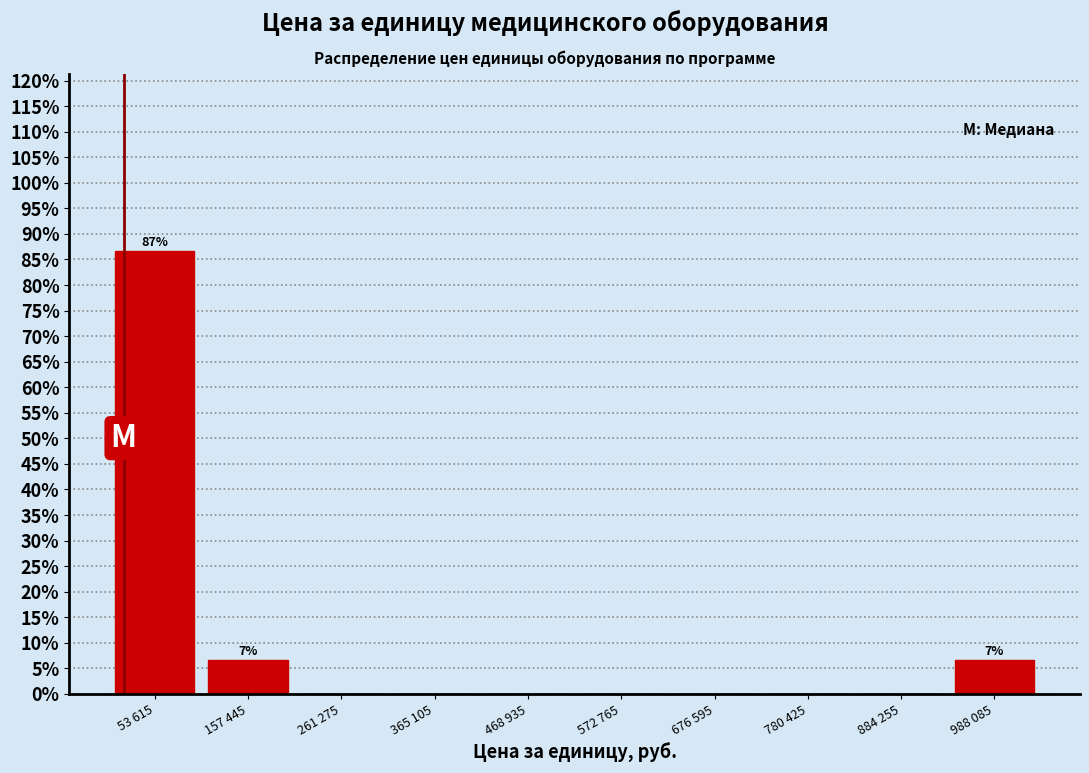

Reading right to left, what are all the values shown in this chart?

988 085=6.7	884 255=0.0	780 425=0.0	676 595=0.0	572 765=0.0	468 935=0.0	365 105=0.0	261 275=0.0	157 445=6.7	53 615=86.7